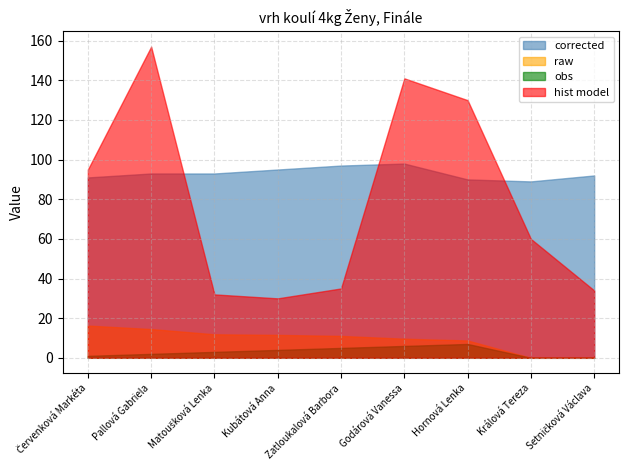

Reading right to left, extract all data points from this chart.

corrected: 92.0	89.0	90.0	98.0	97.0	95.0	93.0	93.0	91.0
raw: 0.0	0.0	8.8	9.7	11.1	11.6	11.9	14.5	16.3
obs: 0.0	0.0	7.0	6.0	5.0	4.0	3.0	2.0	1.0
hist model: 34.0	60.0	130.0	141.0	35.0	30.0	32.0	157.0	95.0